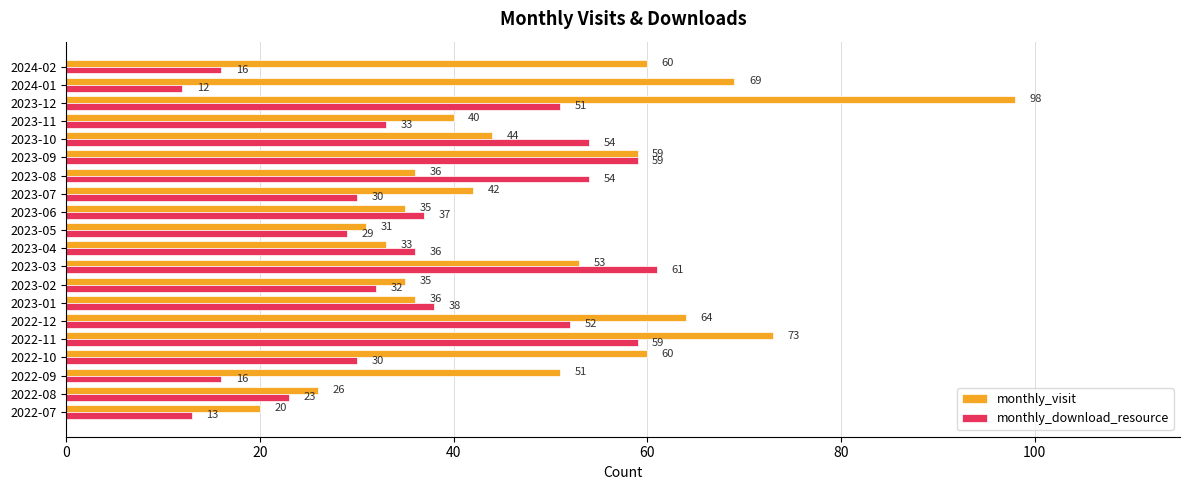

What are all the series names shown in the legend?

monthly_visit, monthly_download_resource